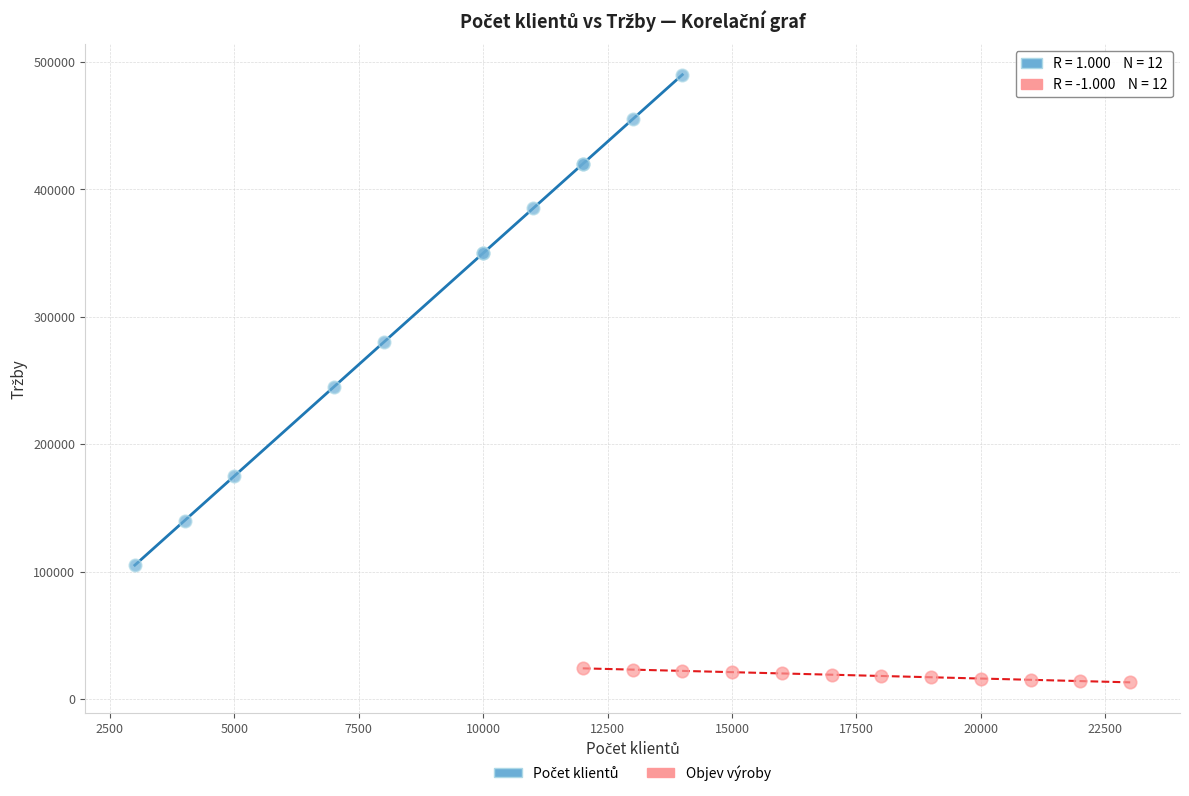

Which series contains the lowest Y value?

Objev výroby